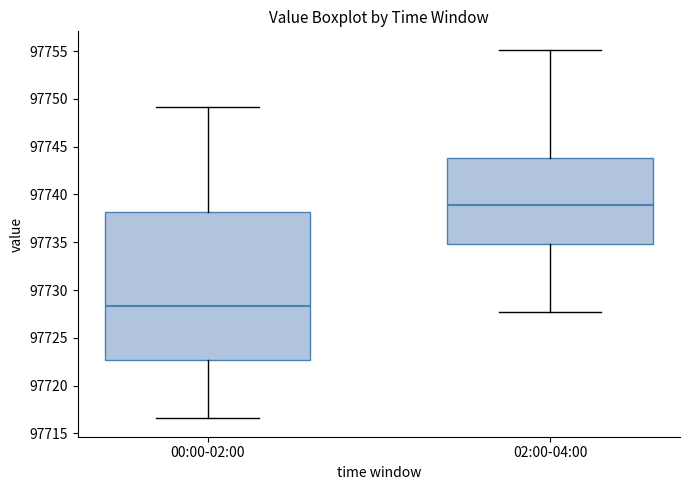

Reading left to right, read every box against the y-axis: the position of its median line, the range the box covers, and the ends of its whiskers. The values are not printed on the chart, so give them approximately, as read against the axis.

00:00-02:00: median 97728.5, box 97722.5 to 97738.0, whiskers 97716.5 to 97749.0
02:00-04:00: median 97739.0, box 97735.0 to 97744.0, whiskers 97728.0 to 97755.0